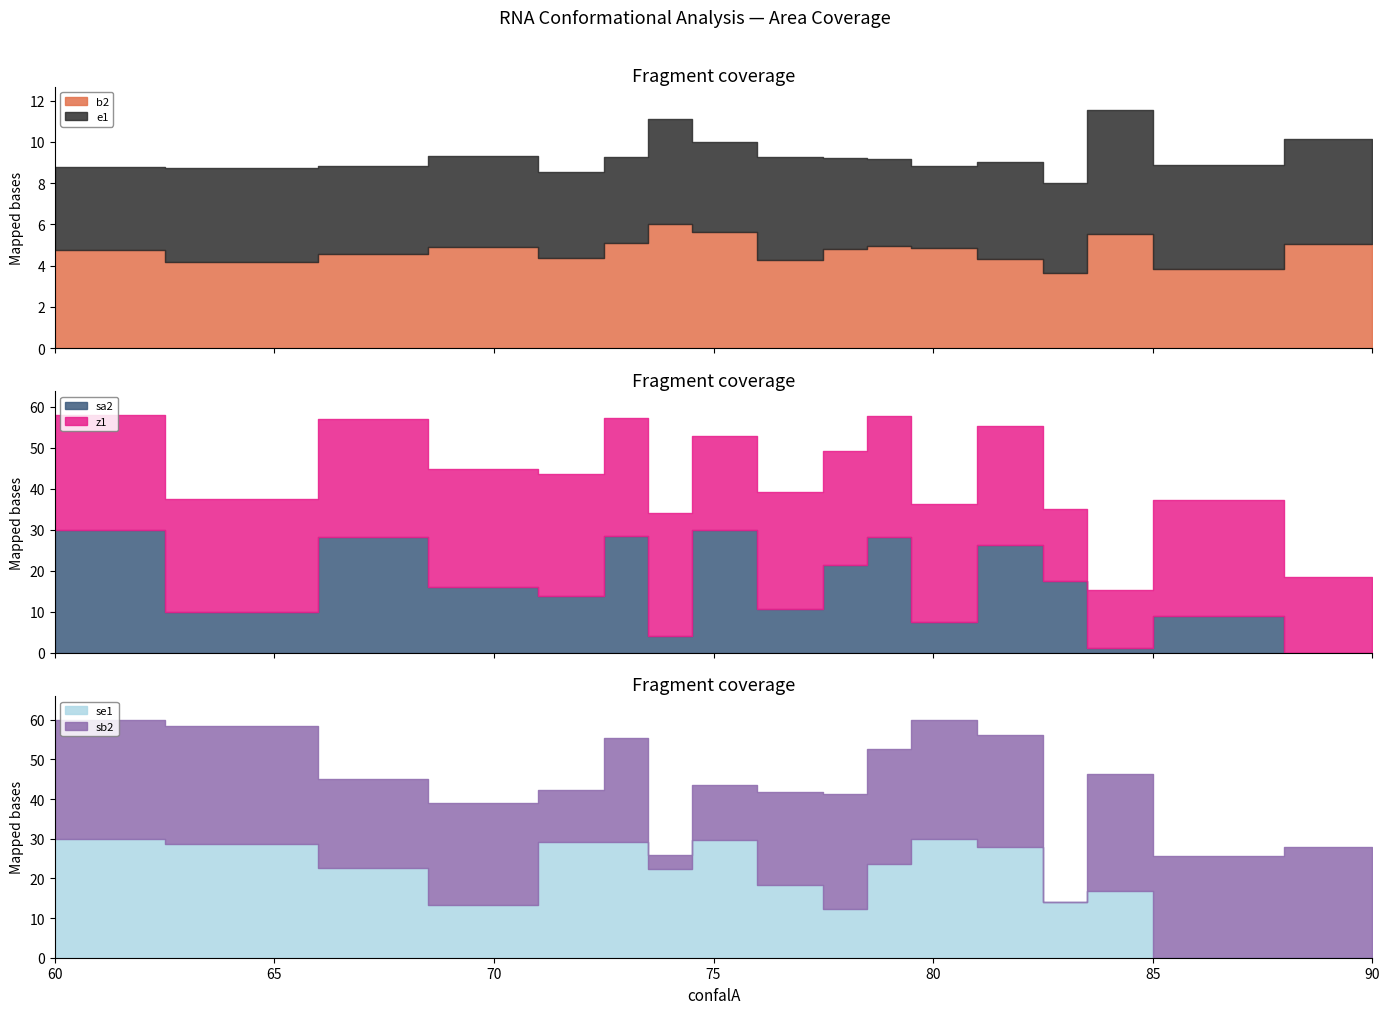

Count the number of data series in this chart.

6